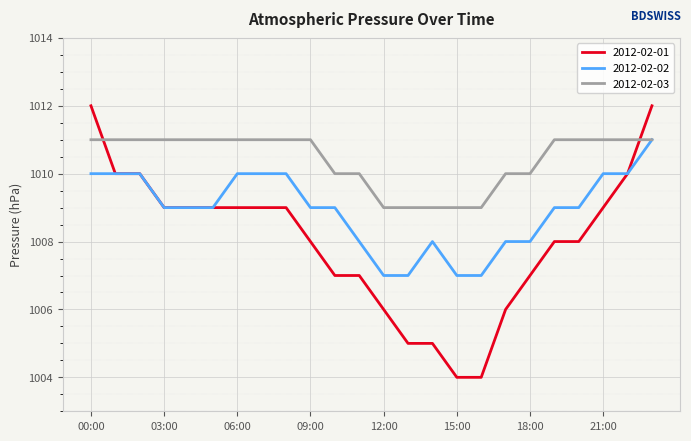

What is the lowest value of the 2012-02-02 series?

1007